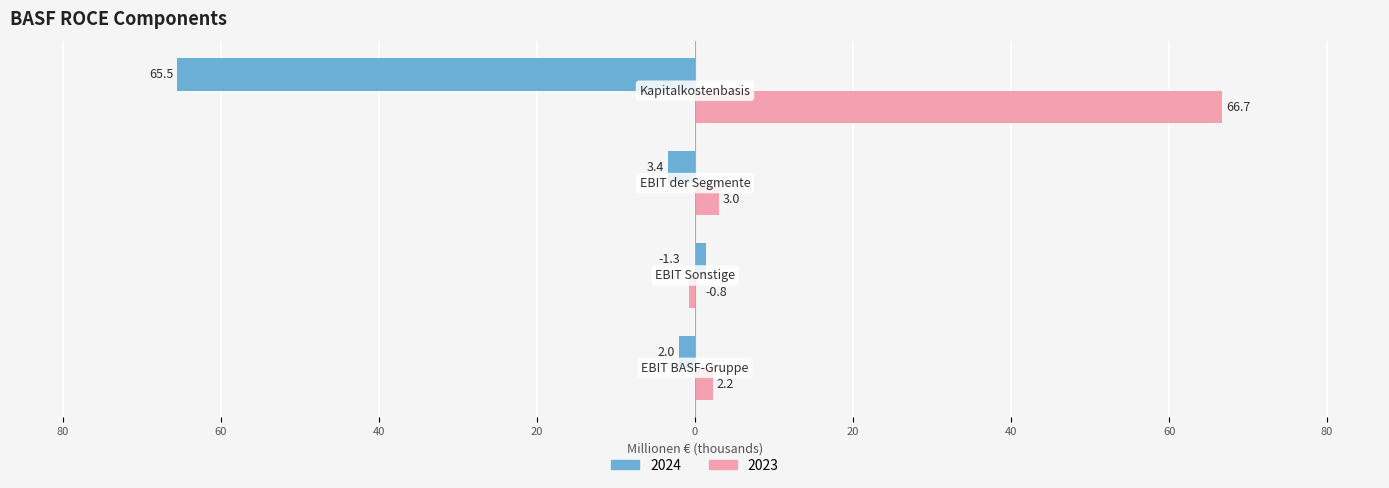

Which series has the largest total across all categories?

2023